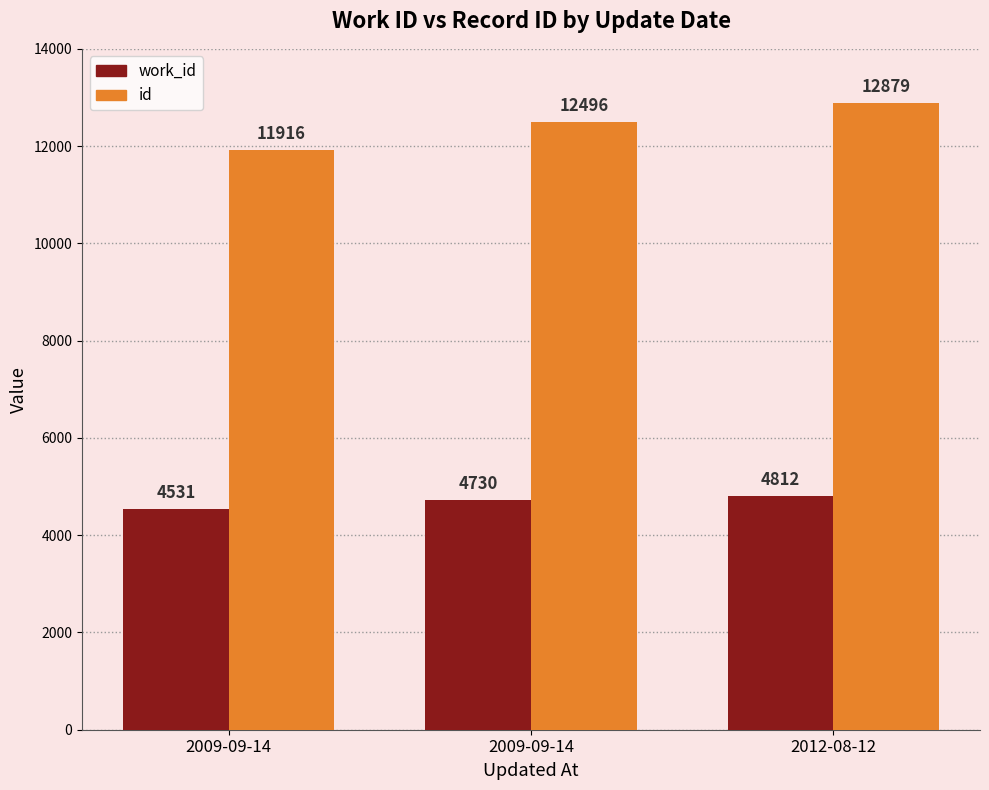

List the series in order of their overall mean, highest first.

id, work_id